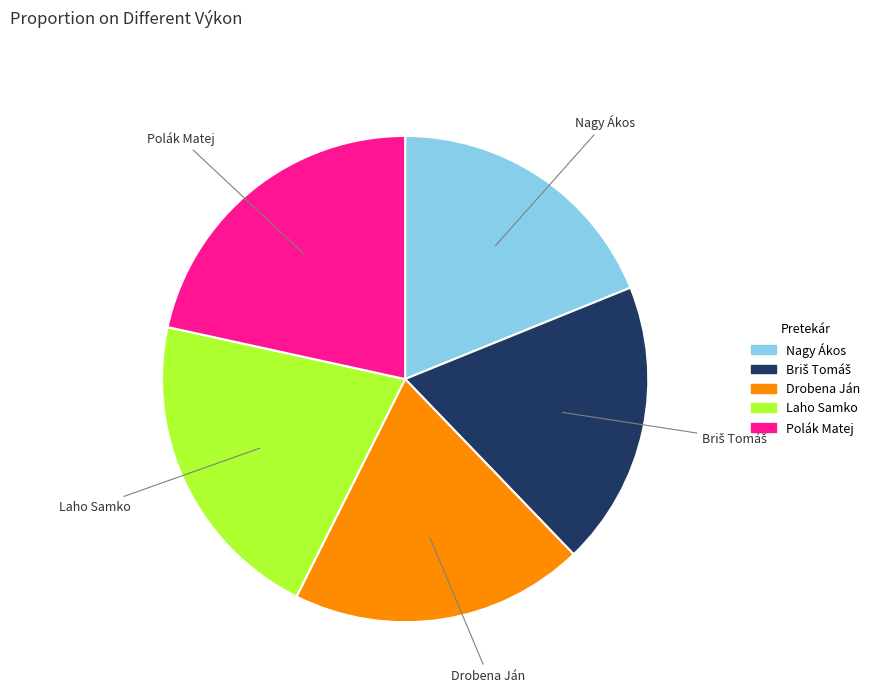

Do Nagy Ákos and Polák Matej together represent more than half of the pie?

No